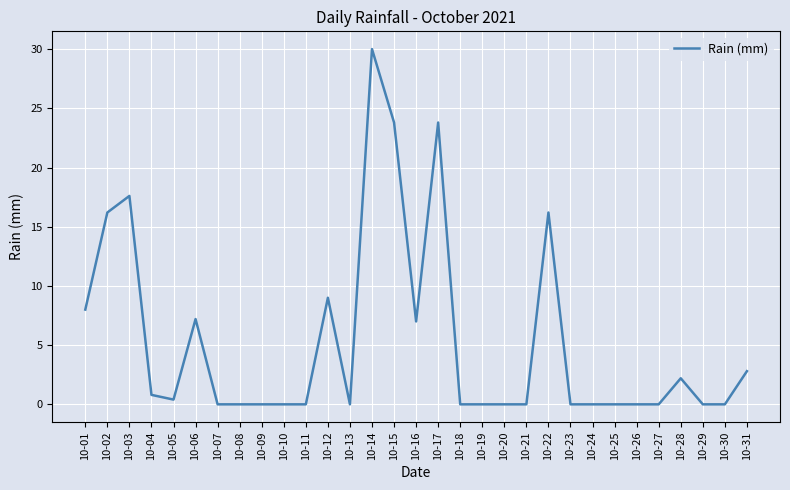

True or false: the data shows 0.0 at 10-19.

True